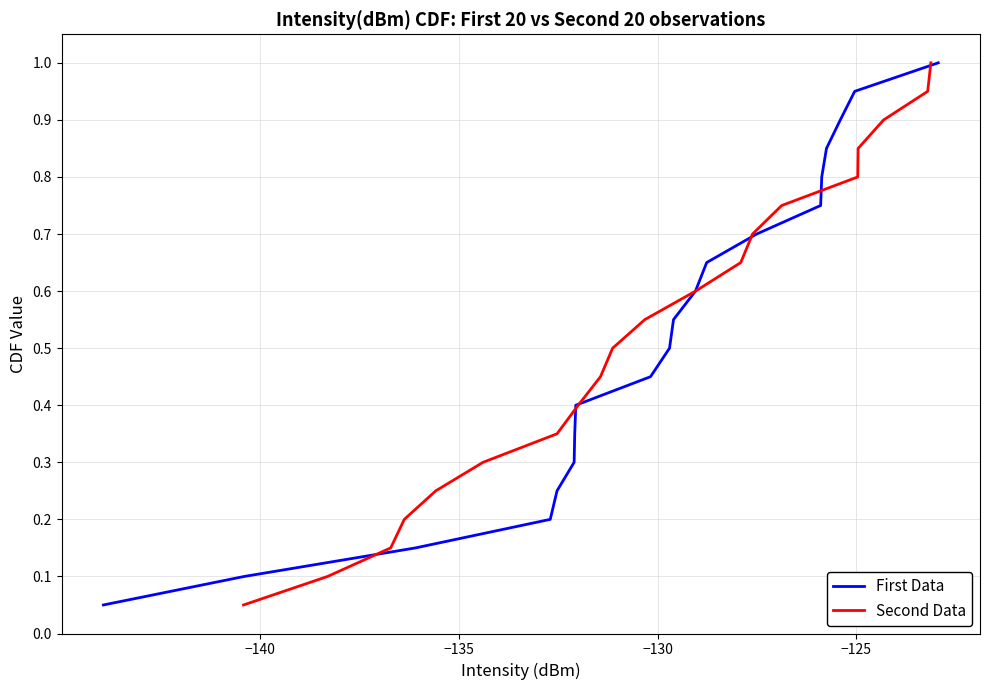

What is the maximum value for First Data?

1.0